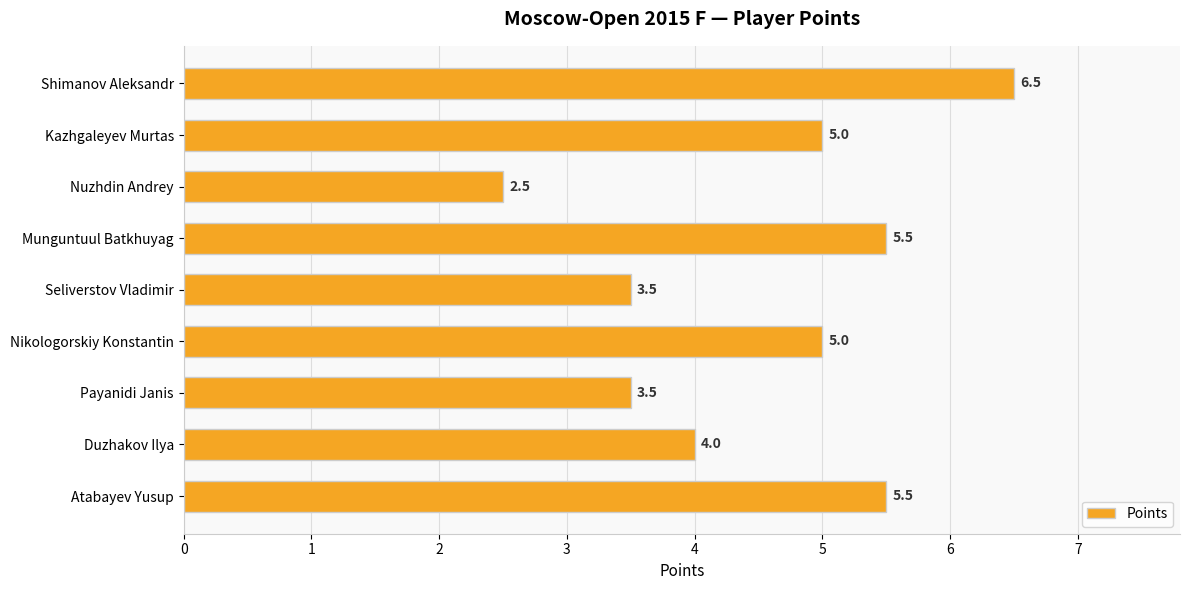

What is the difference between the values at Shimanov Aleksandr and Atabayev Yusup?

1.0